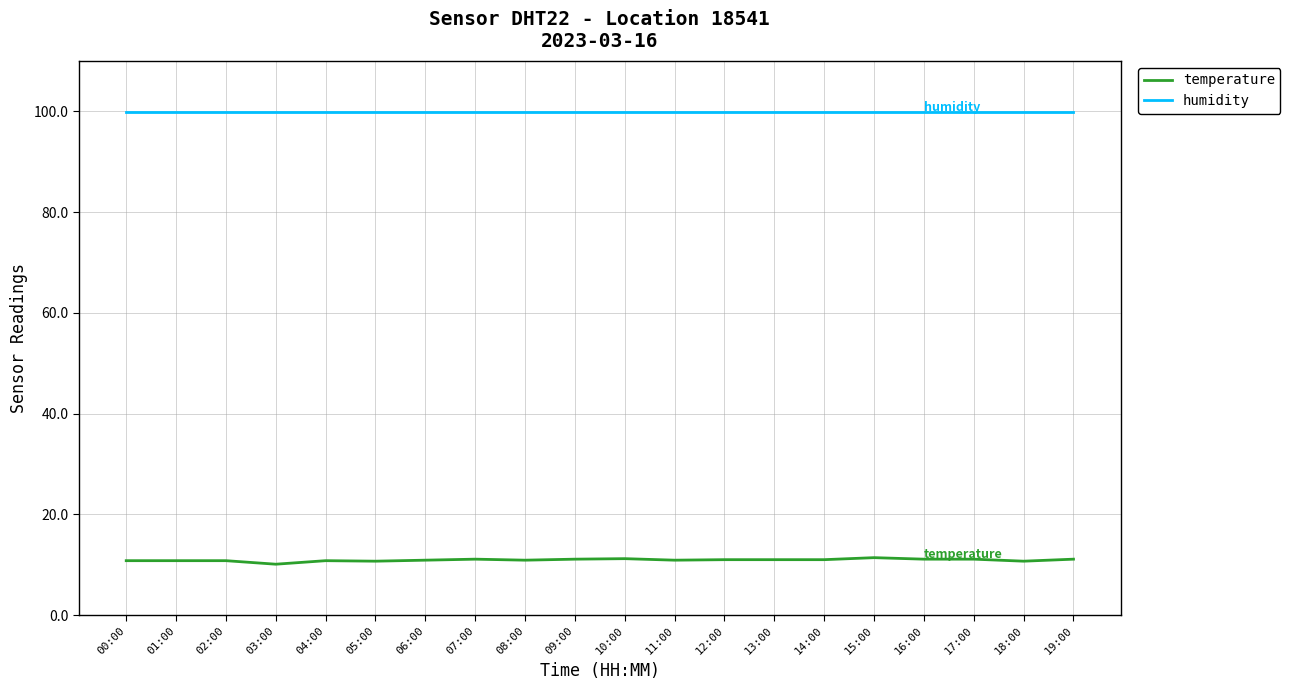

True or false: temperature and humidity intersect in this chart.

False